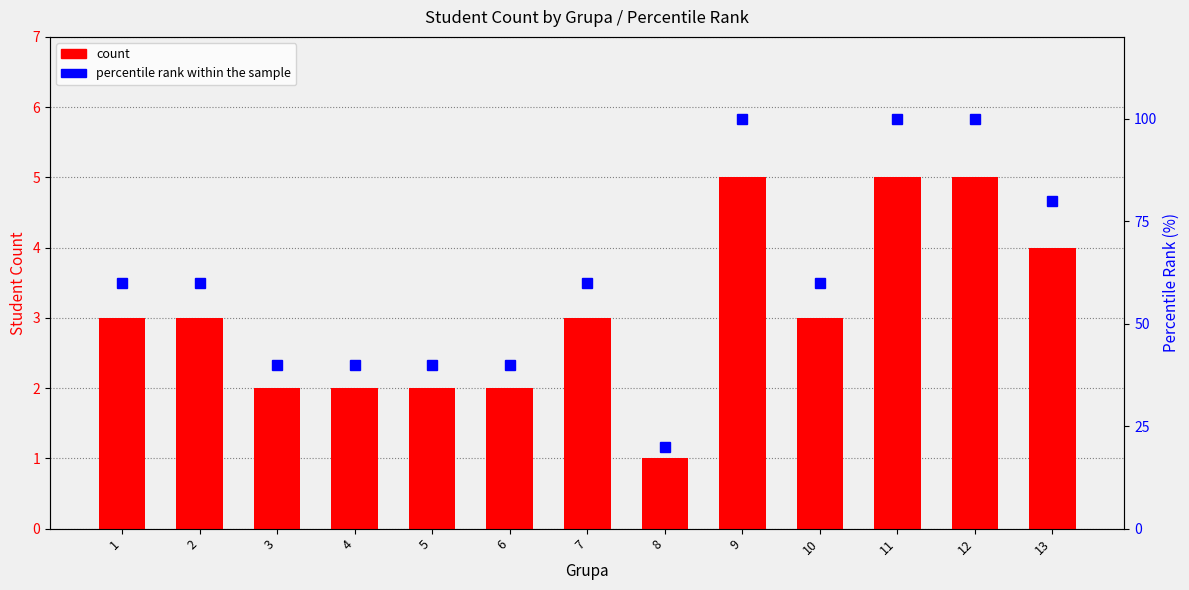

Rank the series by their average value, from lowest to highest.

count, percentile rank within the sample